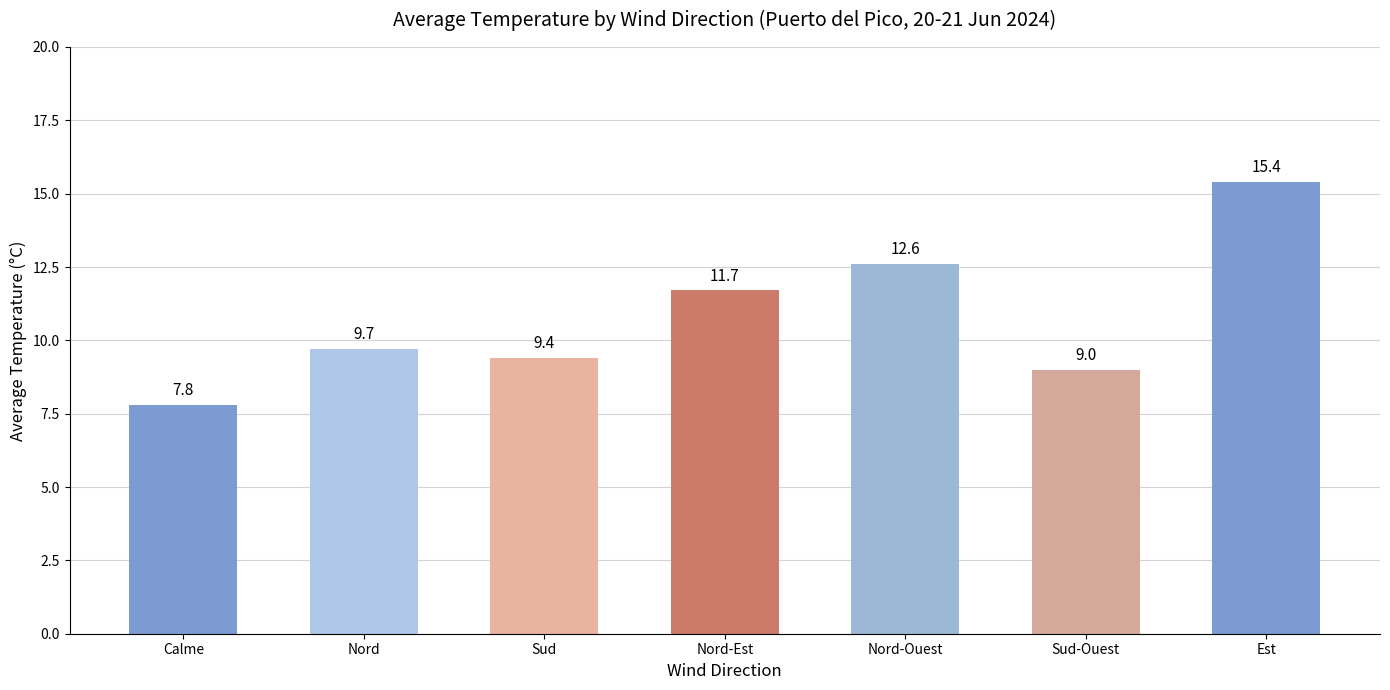

How many bars are there in total?

7